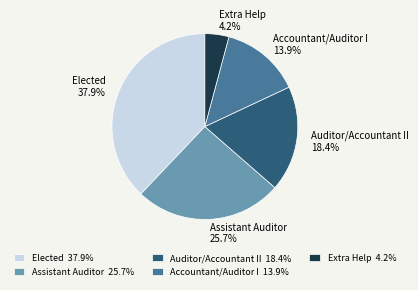

Between Elected and Extra Help, which is larger?

Elected